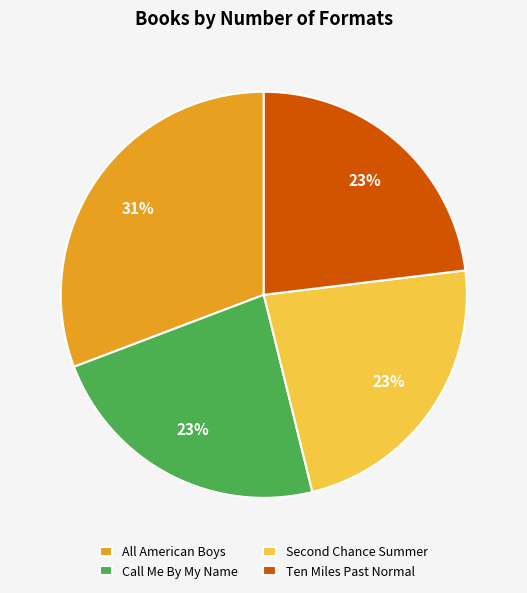

How many slices are in this pie chart?

4